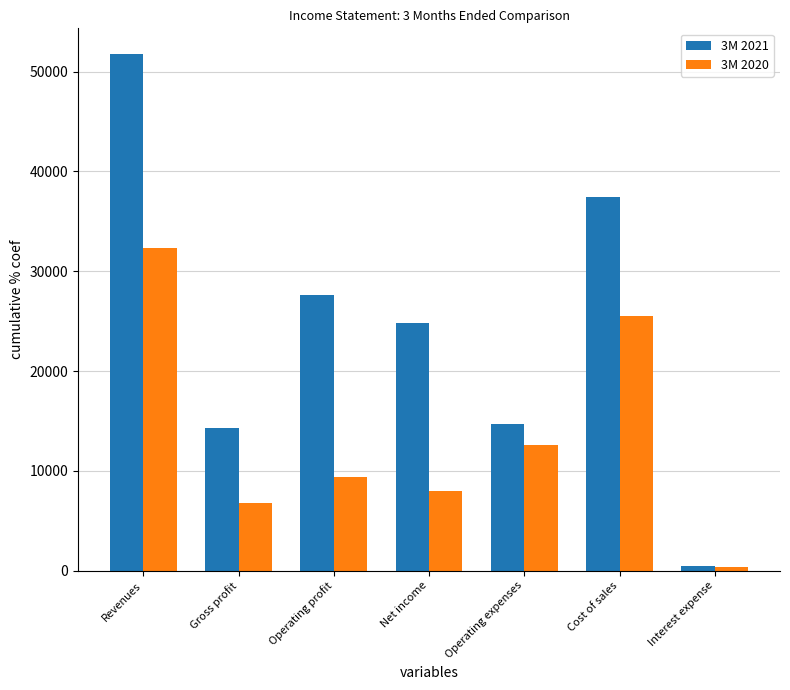

Is it true that 3M 2020 equals 9815 at Cost of sales?

False